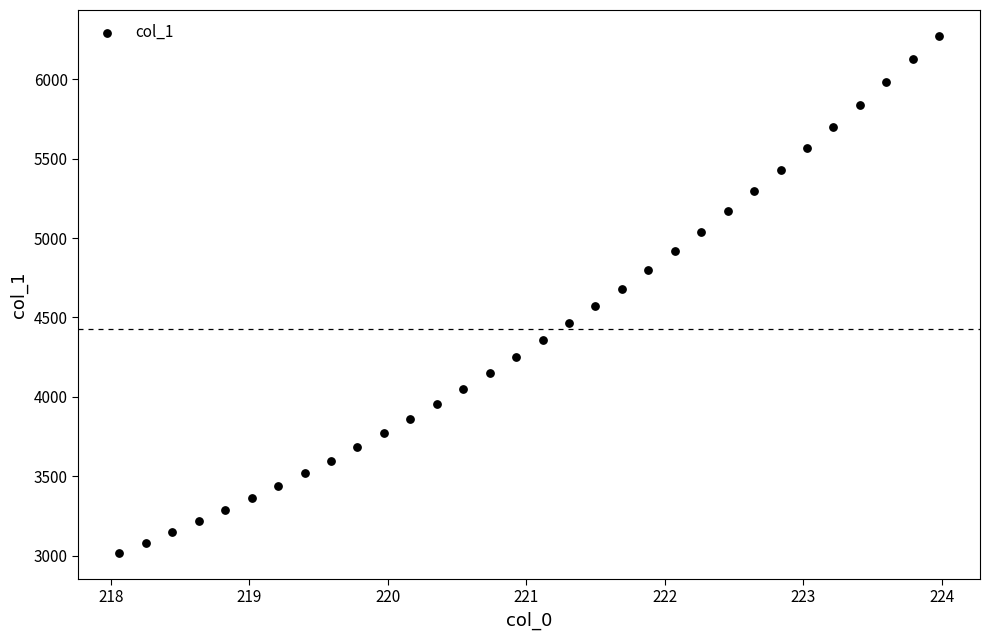

Count the number of points in this scatter plot.

32